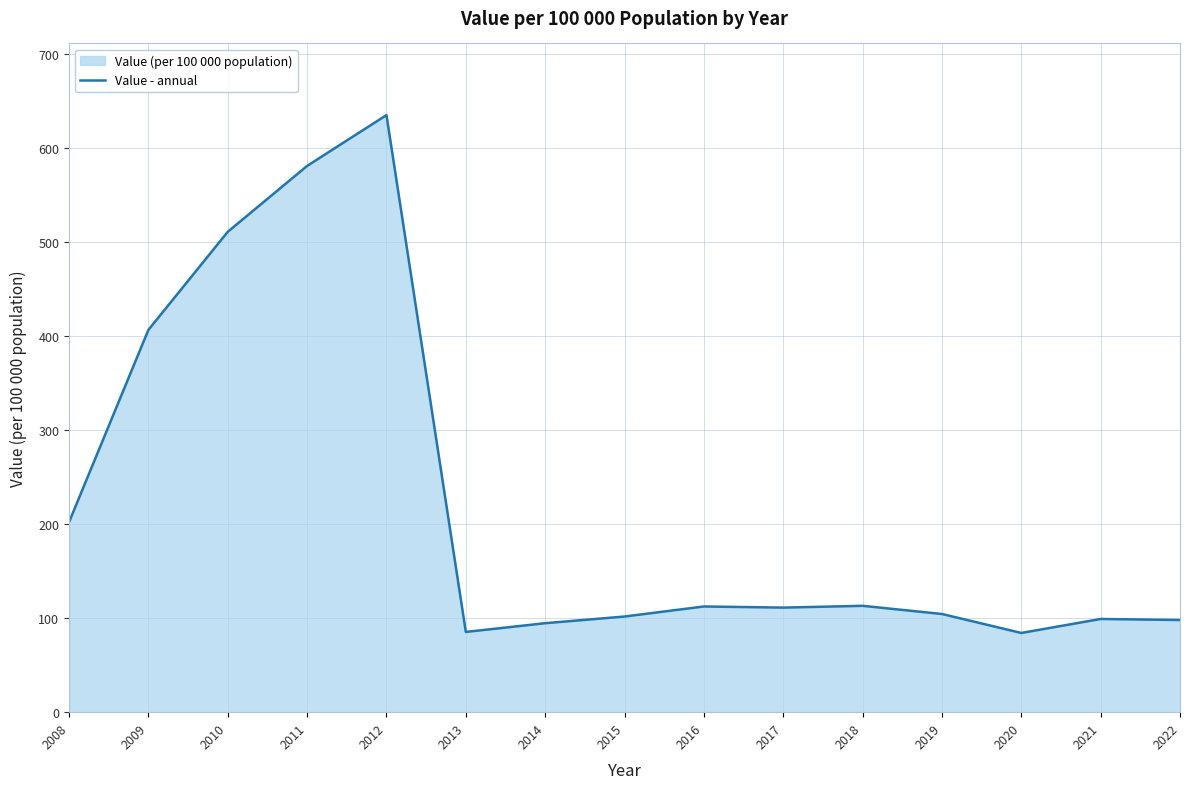

What is the sum of the values at 2019 and 2021?

203.7